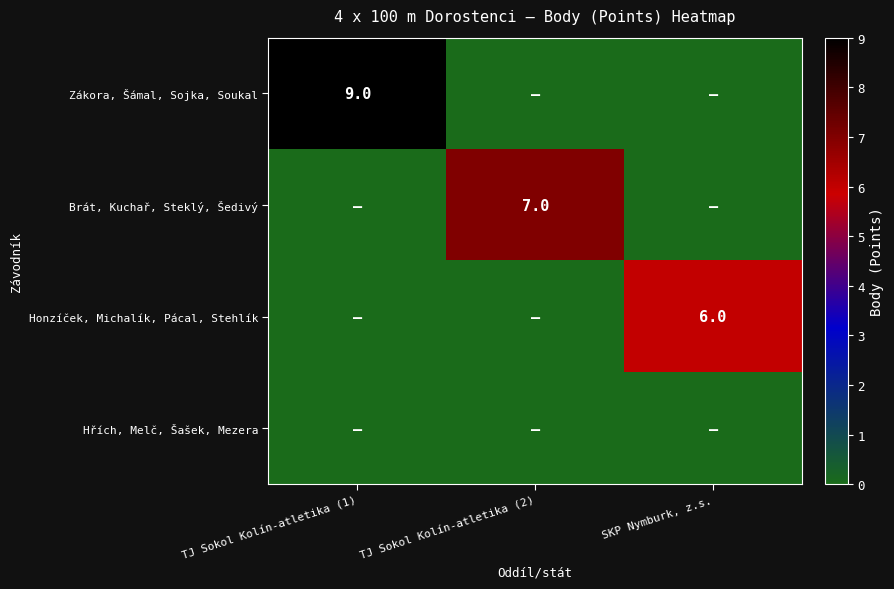

True or false: Brát, Kuchař, Steklý, Šedivý has a value of 7 at TJ Sokol Kolín-atletika (2).

True